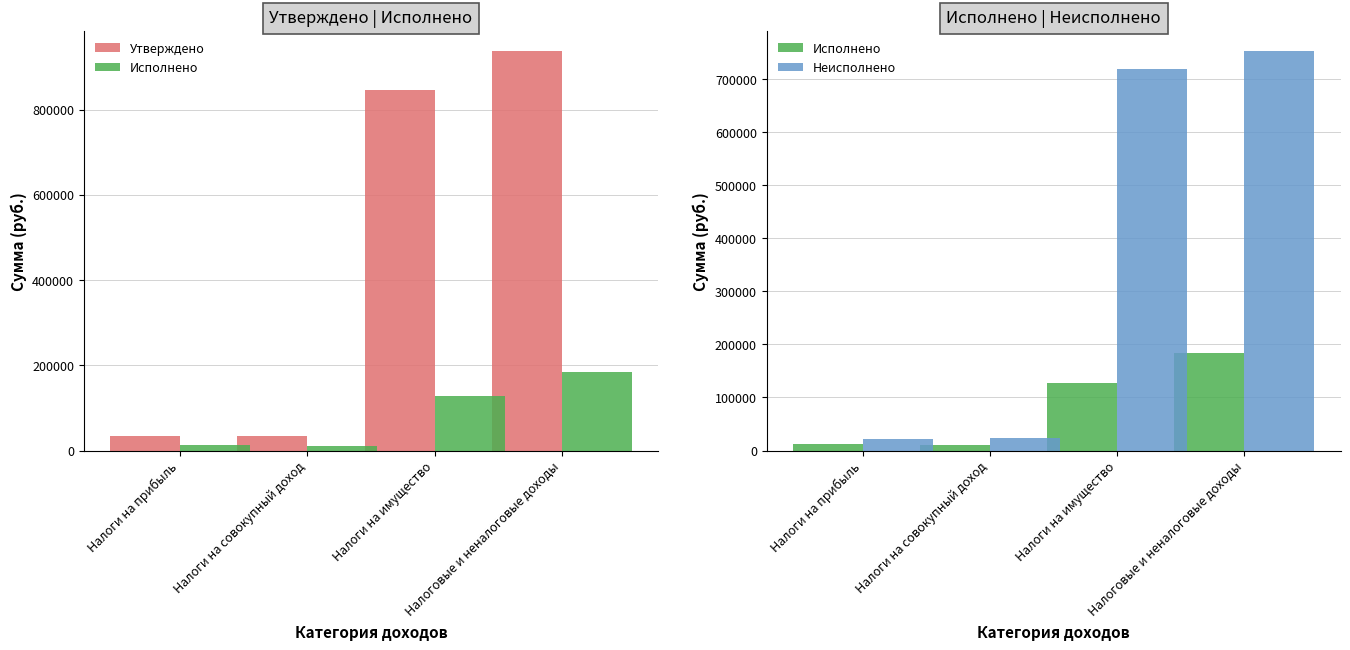

Reading left to right, transcribe all the data shown in this chart.

Утверждено: Налоги на прибыль=33000.0	Налоги на совокупный доход=34000.0	Налоги на имущество=846000.0	Налоговые и неналоговые доходы=938000.0
Исполнено: Налоги на прибыль=11773.9	Налоги на совокупный доход=10603.2	Налоги на имущество=126995.4	Налоговые и неналоговые доходы=184640.1
Неисполнено: Налоги на прибыль=21226.1	Налоги на совокупный доход=23396.8	Налоги на имущество=719004.6	Налоговые и неналоговые доходы=753359.9